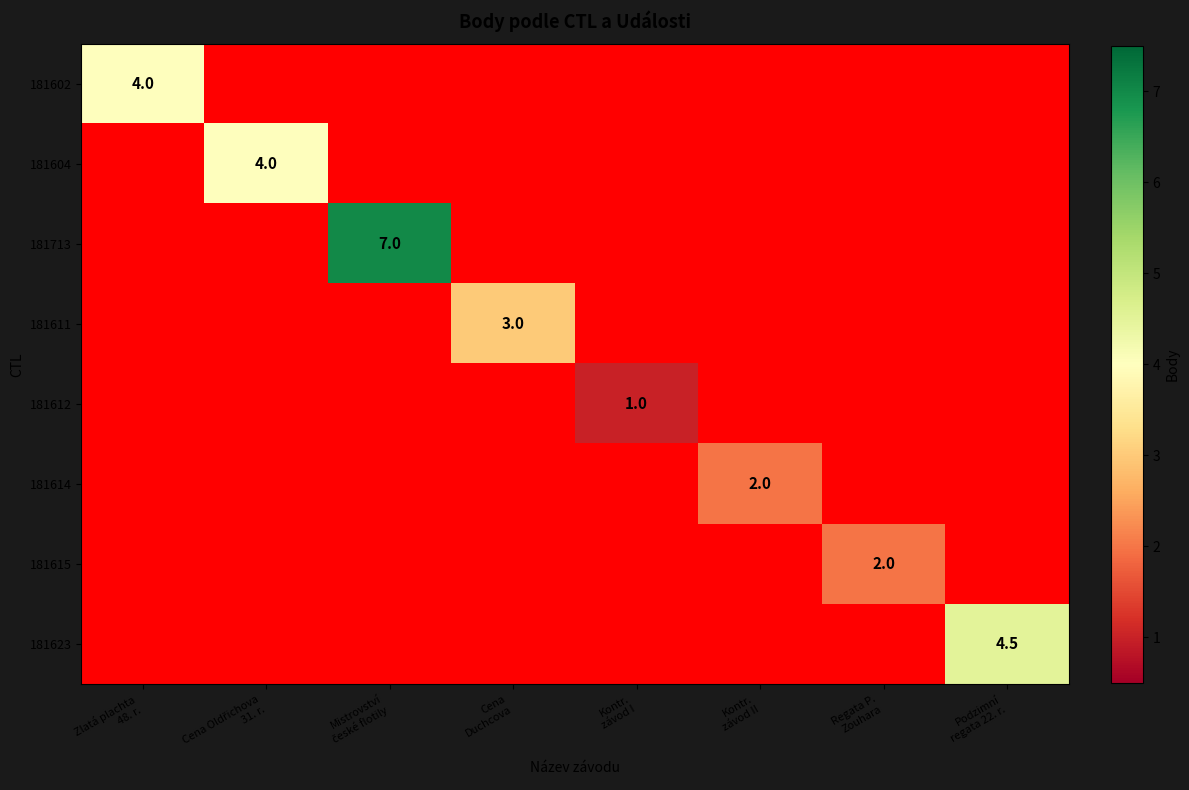

What is the difference between the maximum and second lowest values in the 181614 series?

2.0